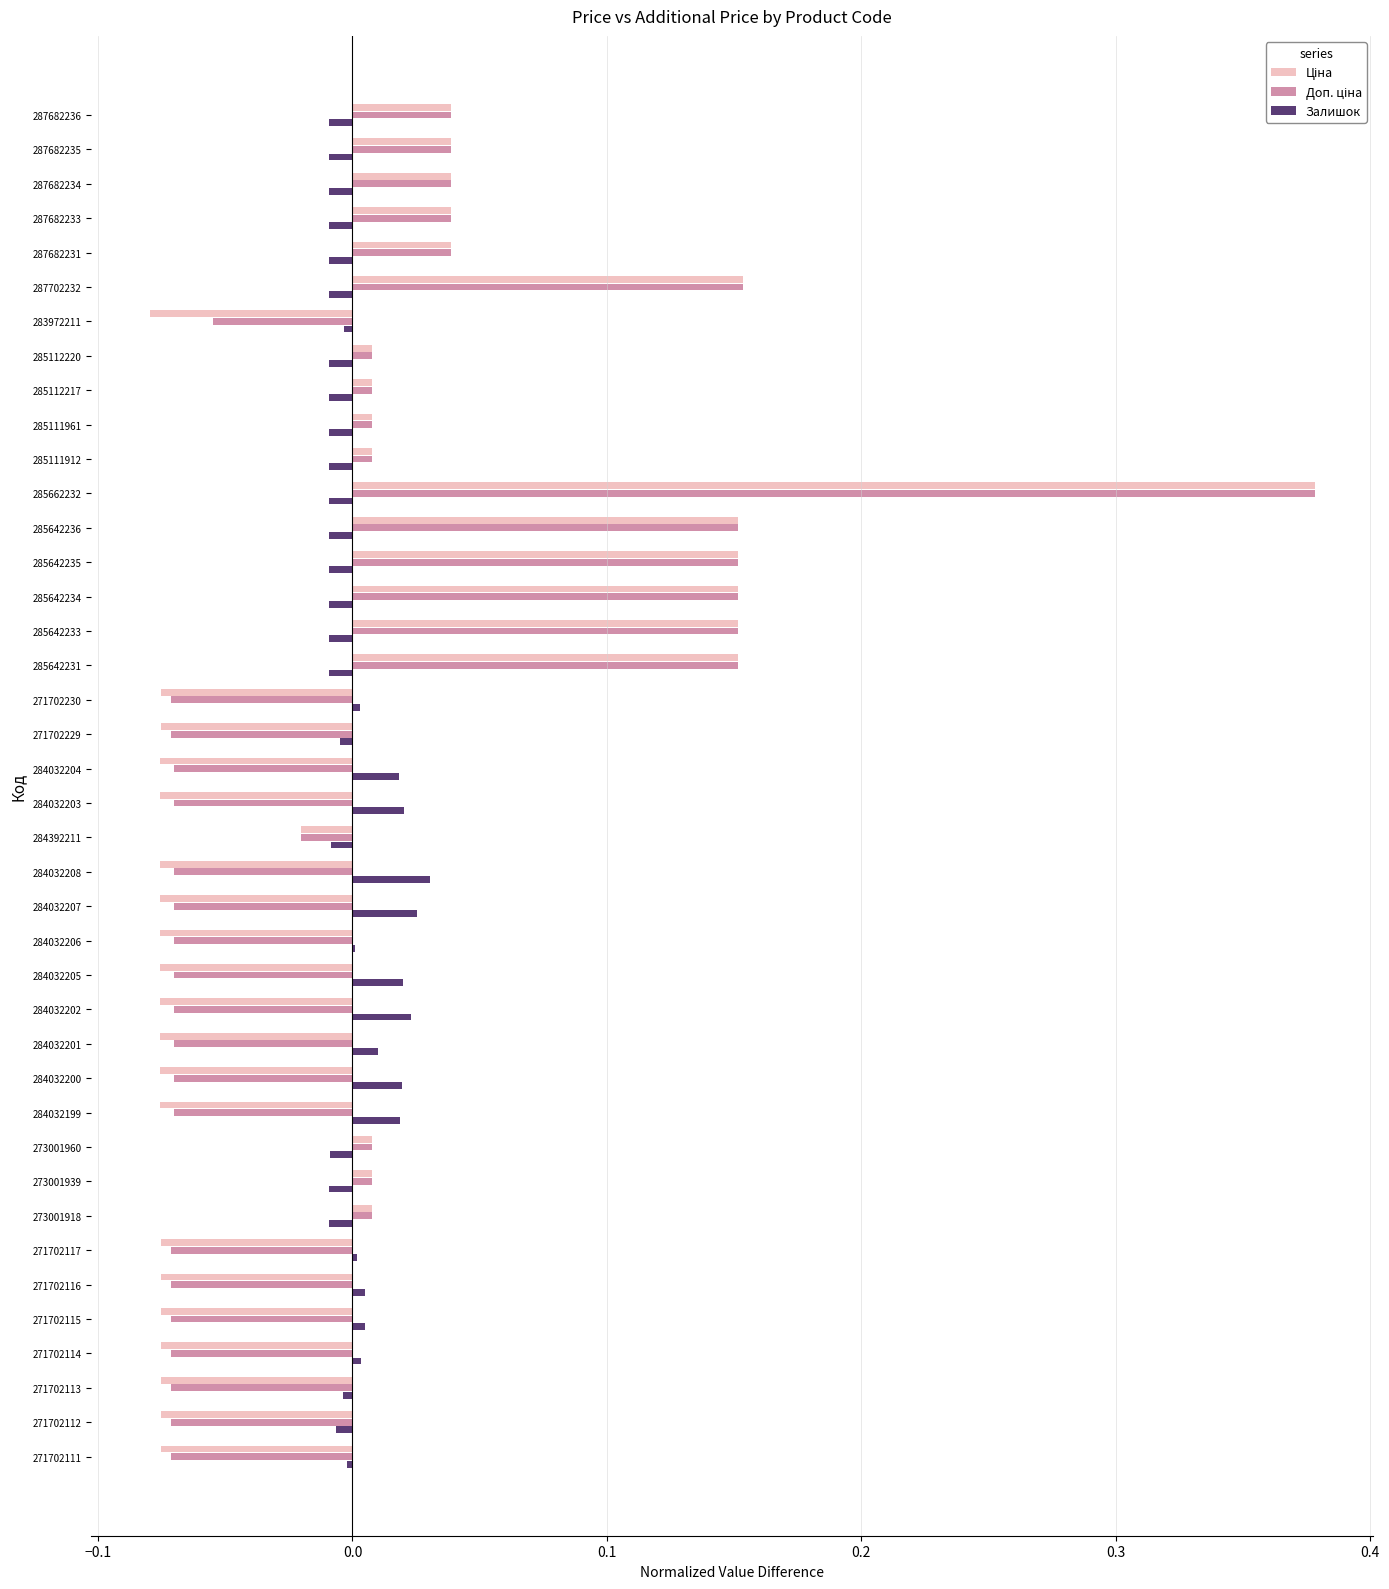

At which category is the sum across all series the highest?

285662232